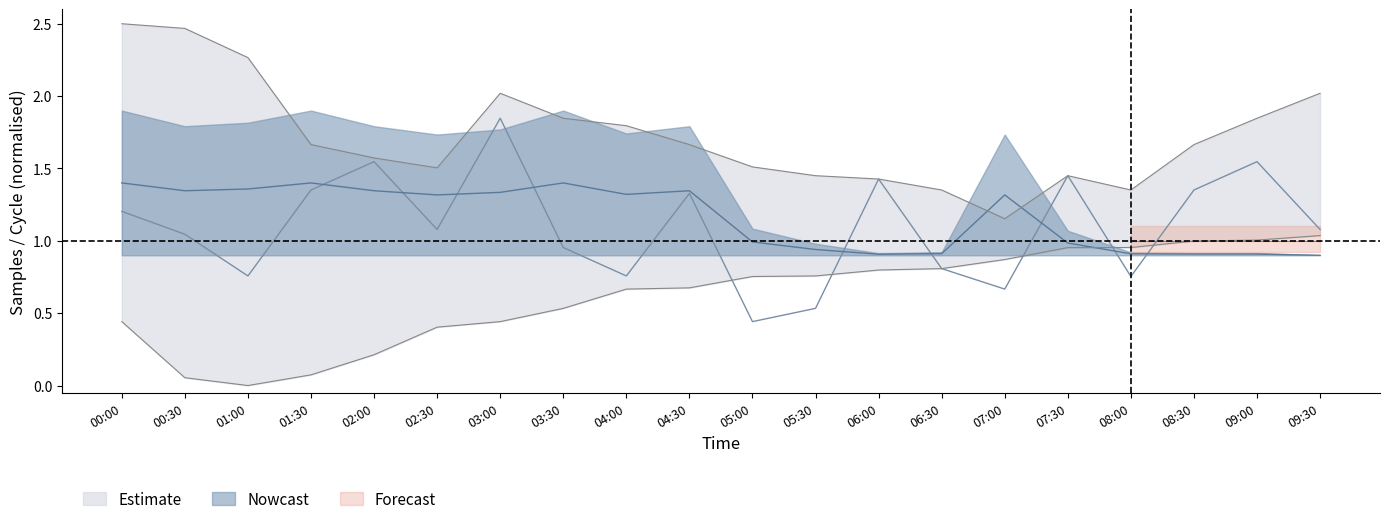

Which series ends up on top after the final intersection of Max_cycle_upper and Samples_upper?

Samples_upper